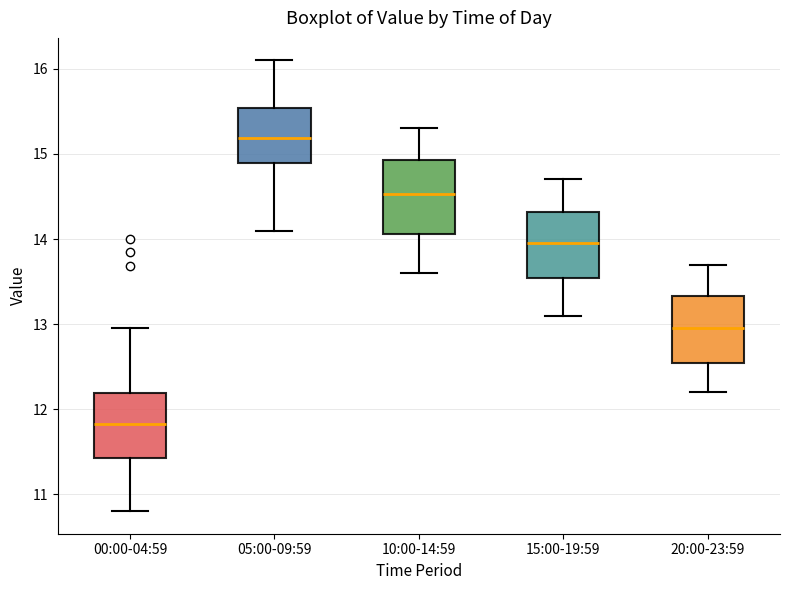

Which box has the lowest median line?

00:00-04:59